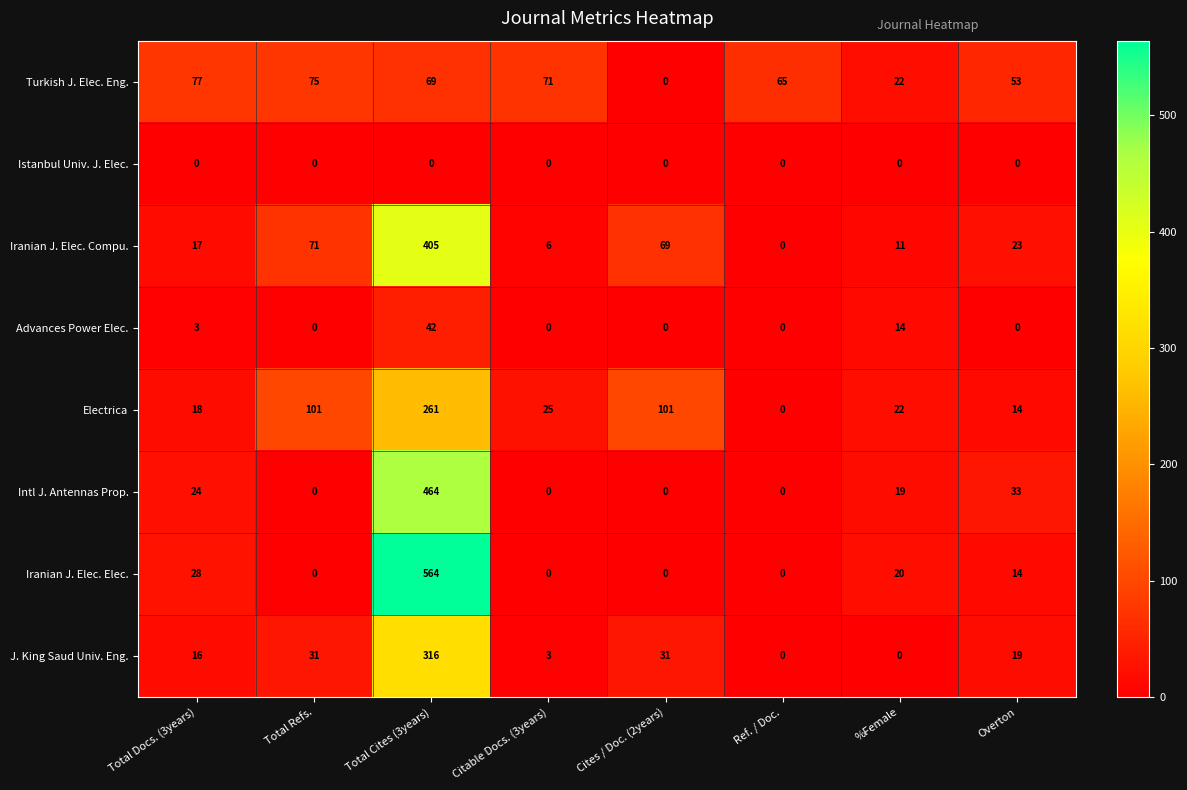

What is the sum of all Iranian J. Elec. Compu. values?

602